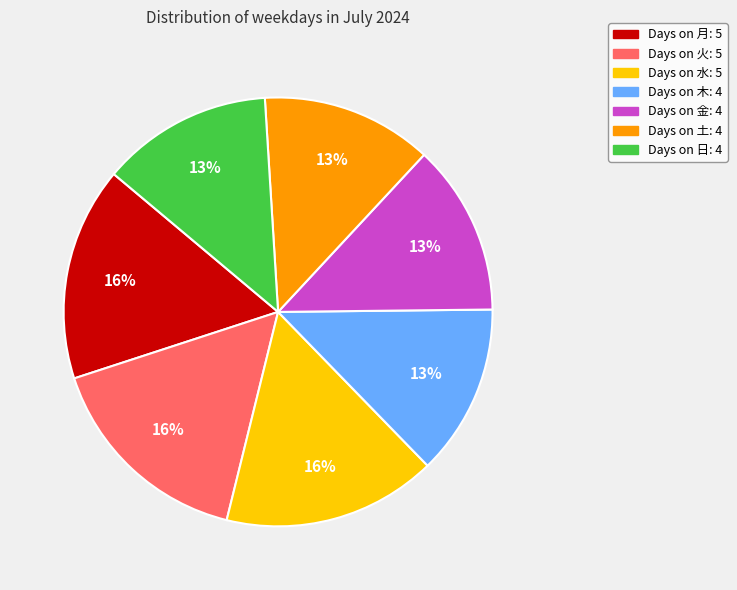

To the nearest percent, what is the average slice percentage?

14%